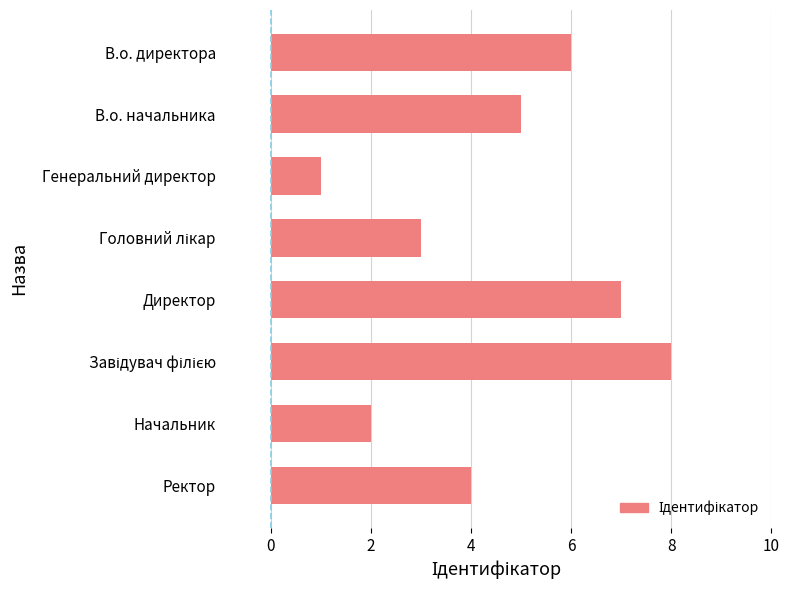

At which category does the chart reach its minimum across all series?

Генеральний директор